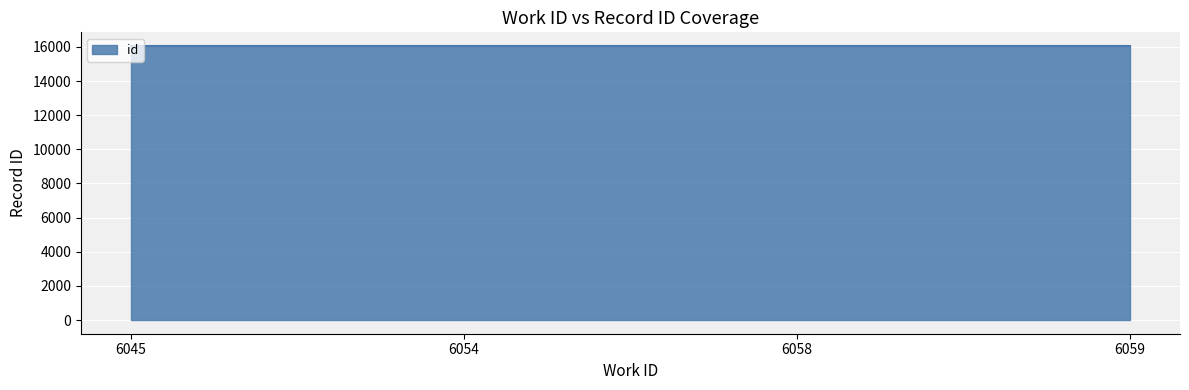

How many lines are shown in the chart?

1